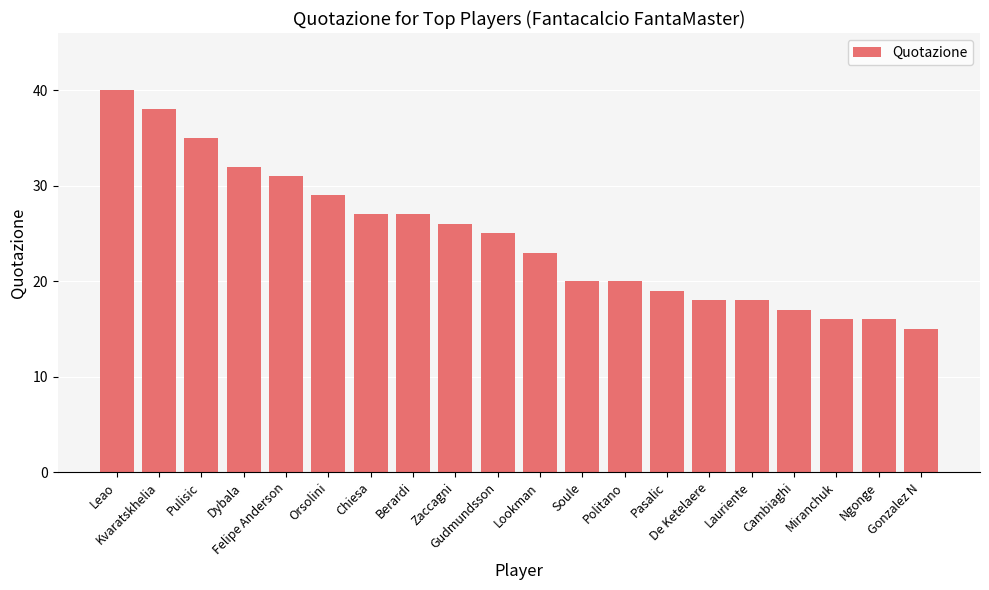

How many bars are there in total?

20